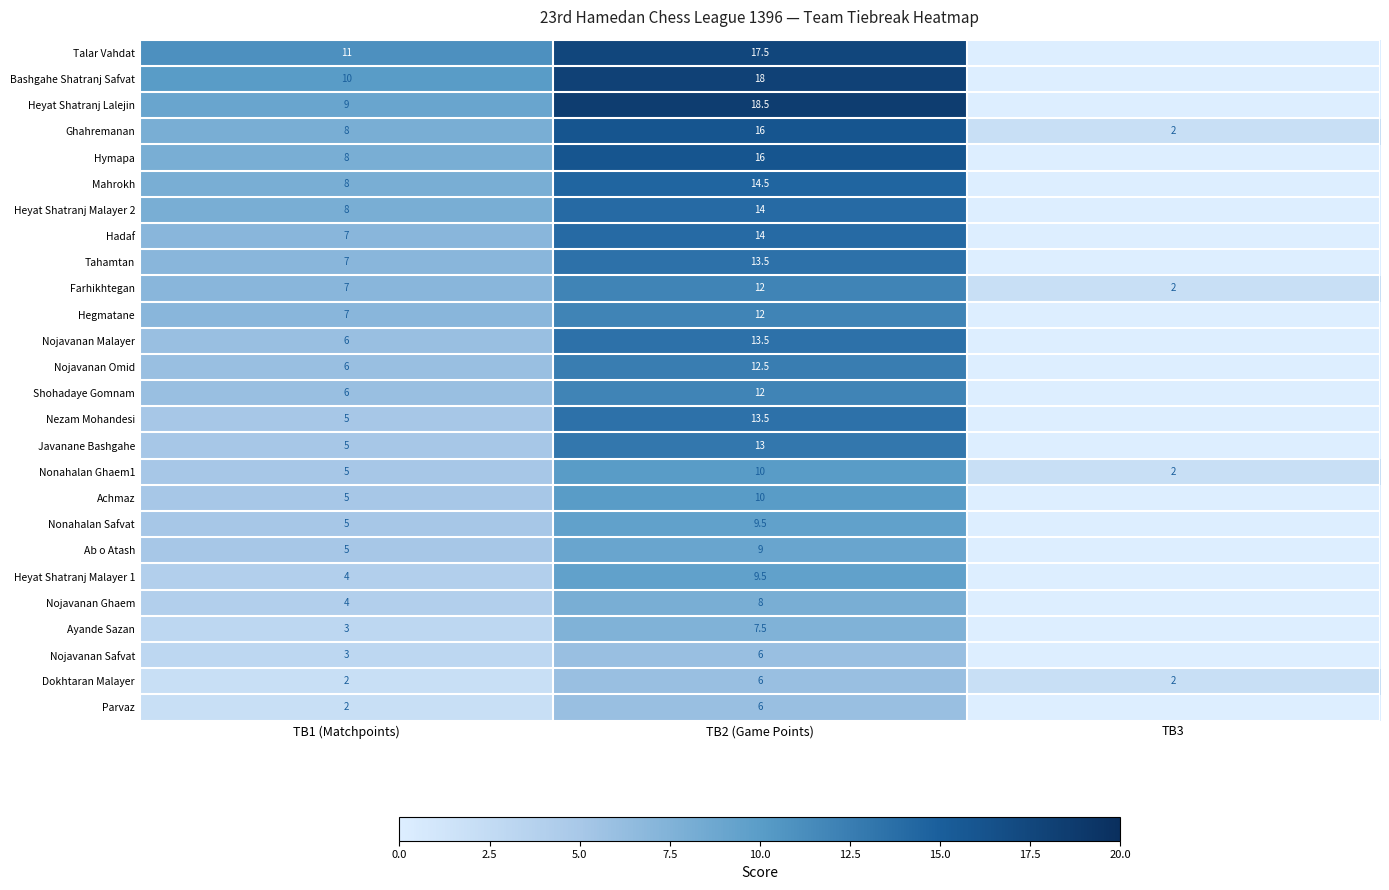

Is it true that Nojavanan Omid equals 3.5 at TB1 (Matchpoints)?

False